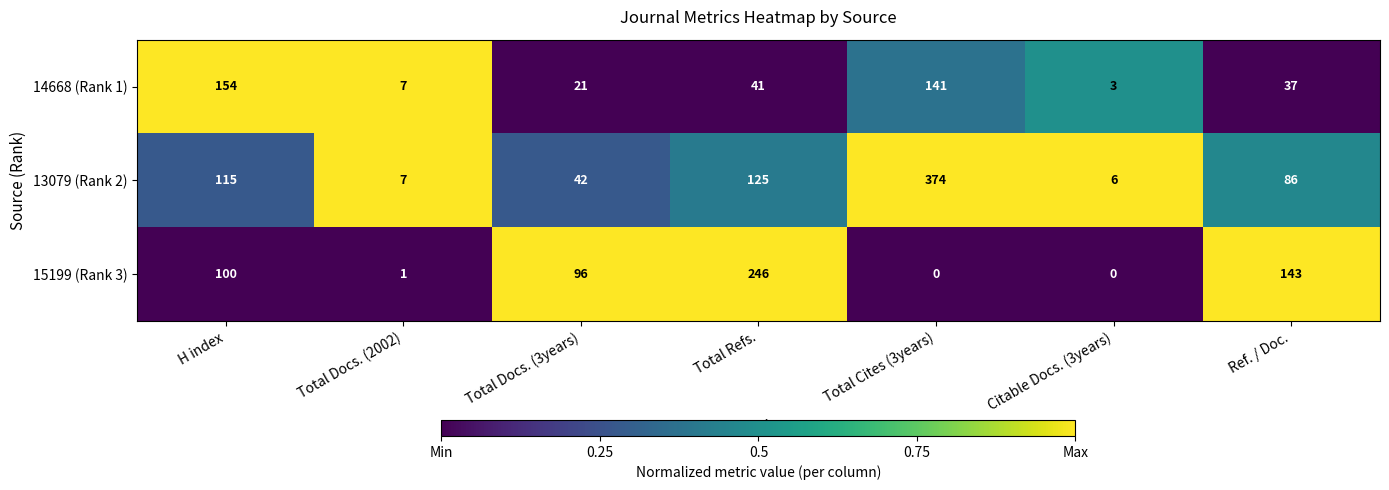

Reading left to right, what are all the values shown in this chart?

14668 (Rank 1): 154	7	21	41	141	3	37
13079 (Rank 2): 115	7	42	125	374	6	86
15199 (Rank 3): 100	1	96	246	0	0	143